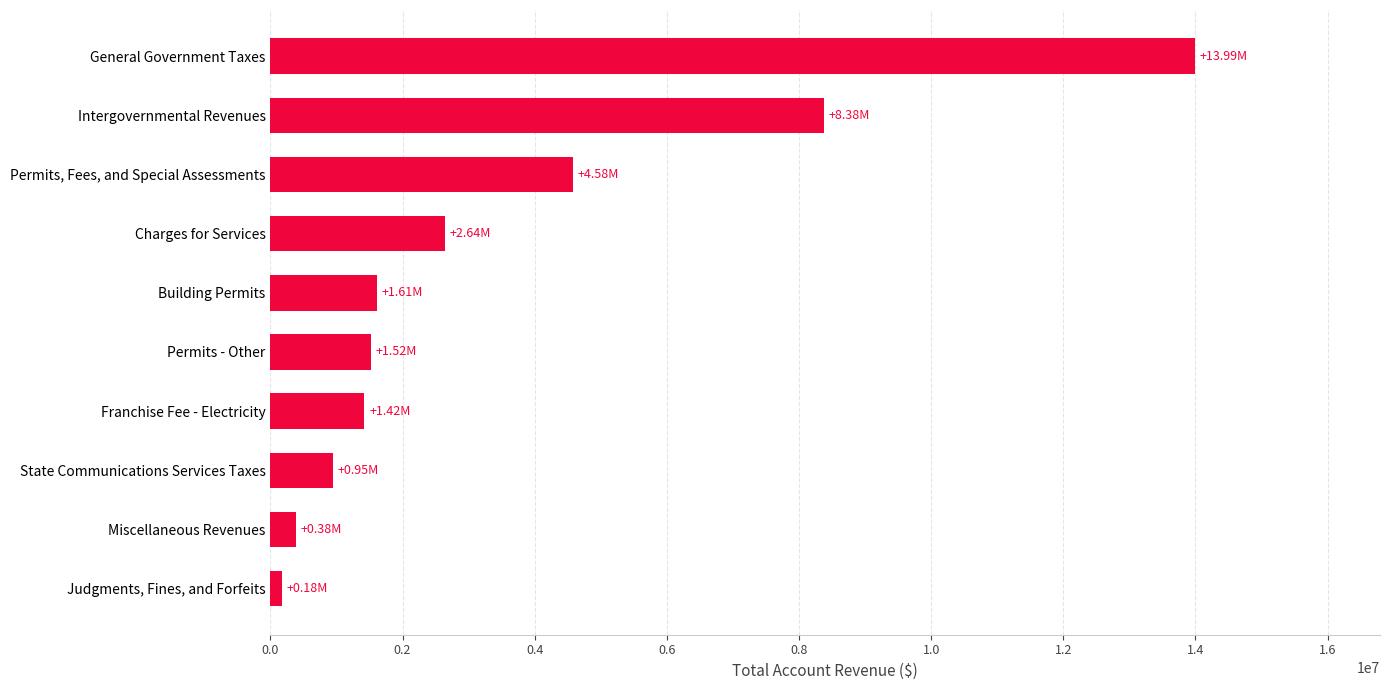

What is the maximum value shown in the chart?

13994190